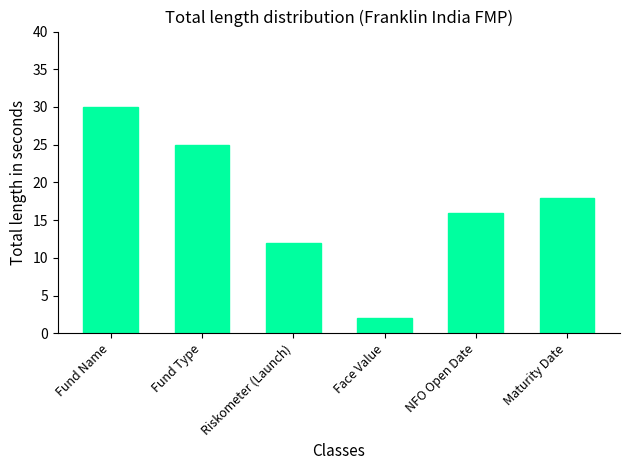

How many values are below 18?

3